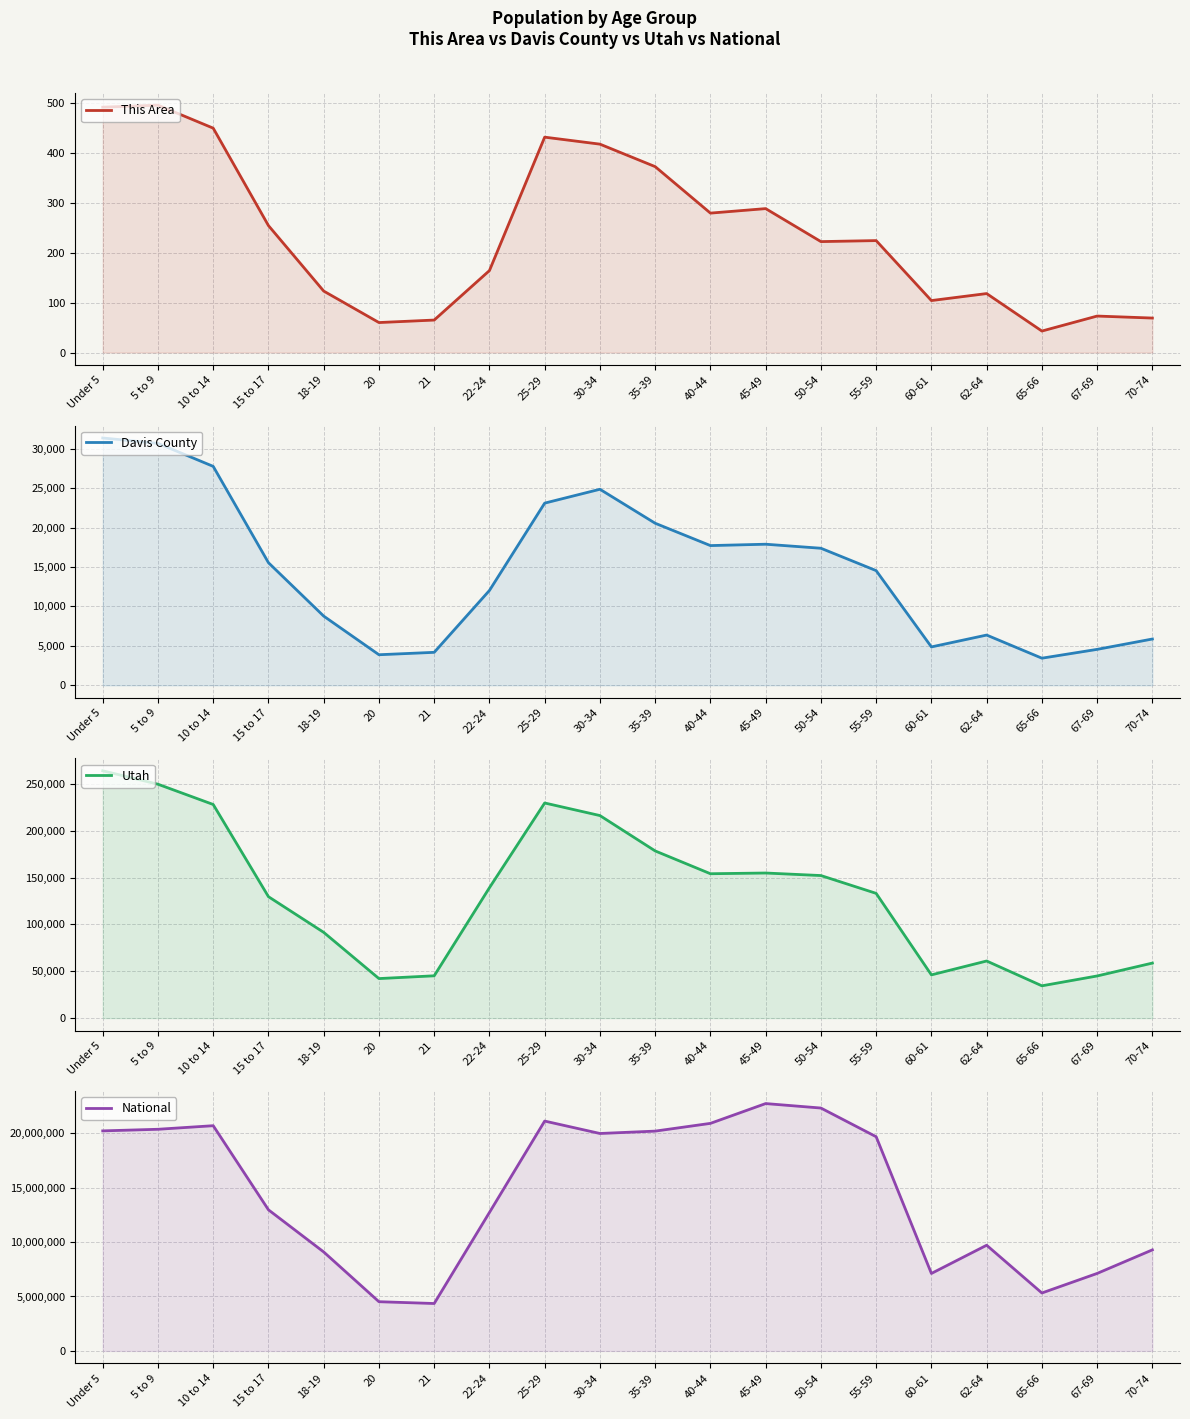

List the series in order of their peak value, highest first.

National, Utah, Davis County, This Area